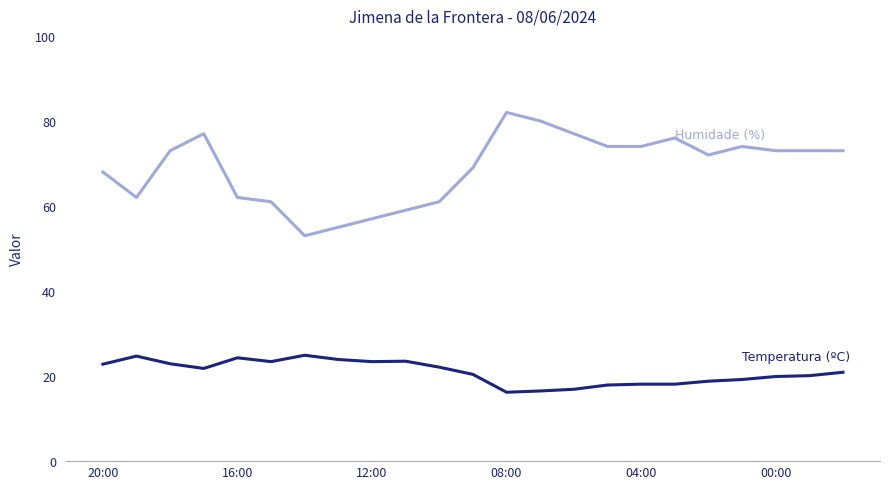

What is the minimum value shown in the chart?

16.2